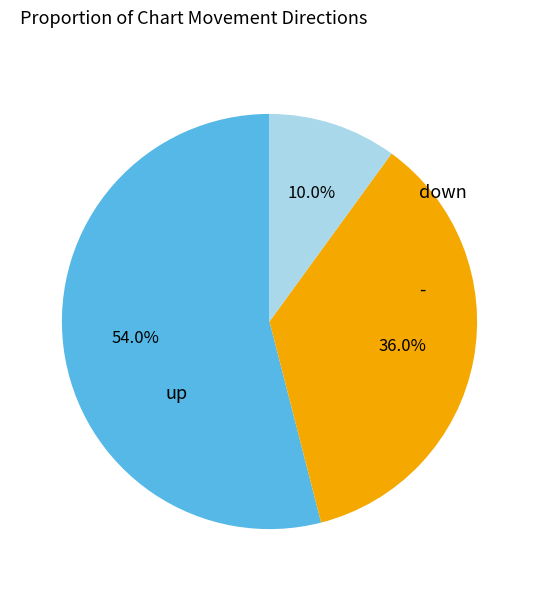

The - slice represents 23% of the pie. True or false?

False